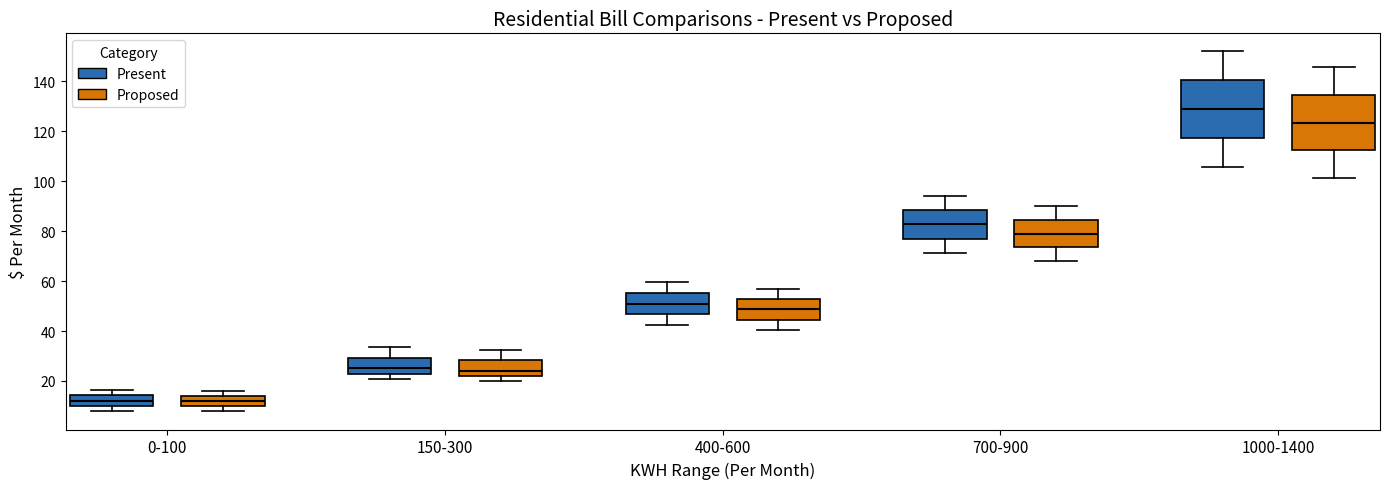

Where is the upper edge of the box for 0-100 (Present) on the y-axis? The values are not printed on the chart, so give them approximately, as read against the axis.

14